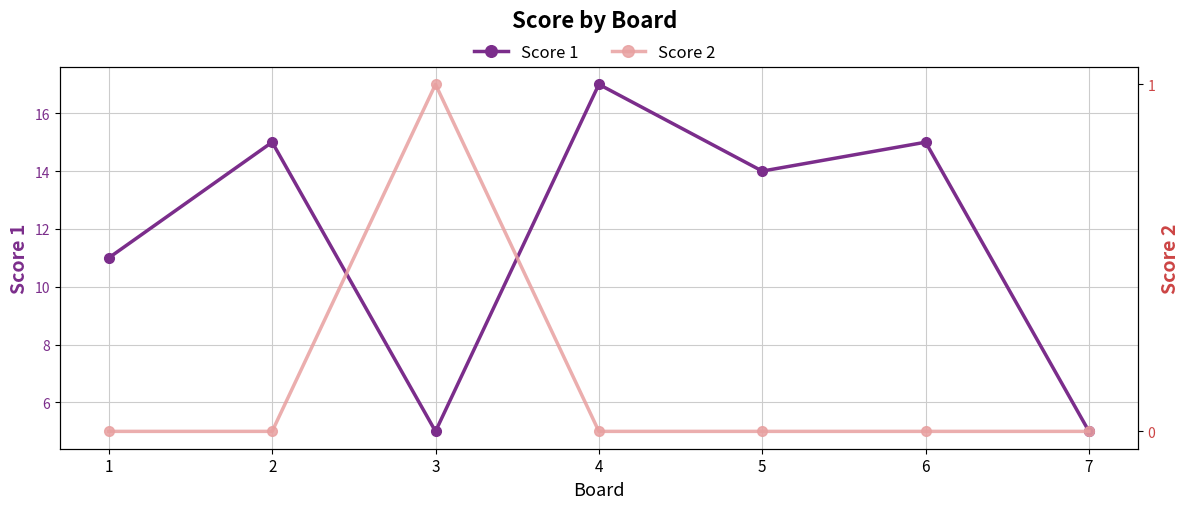

Is it true that Score 2 equals 0 at 4?

False